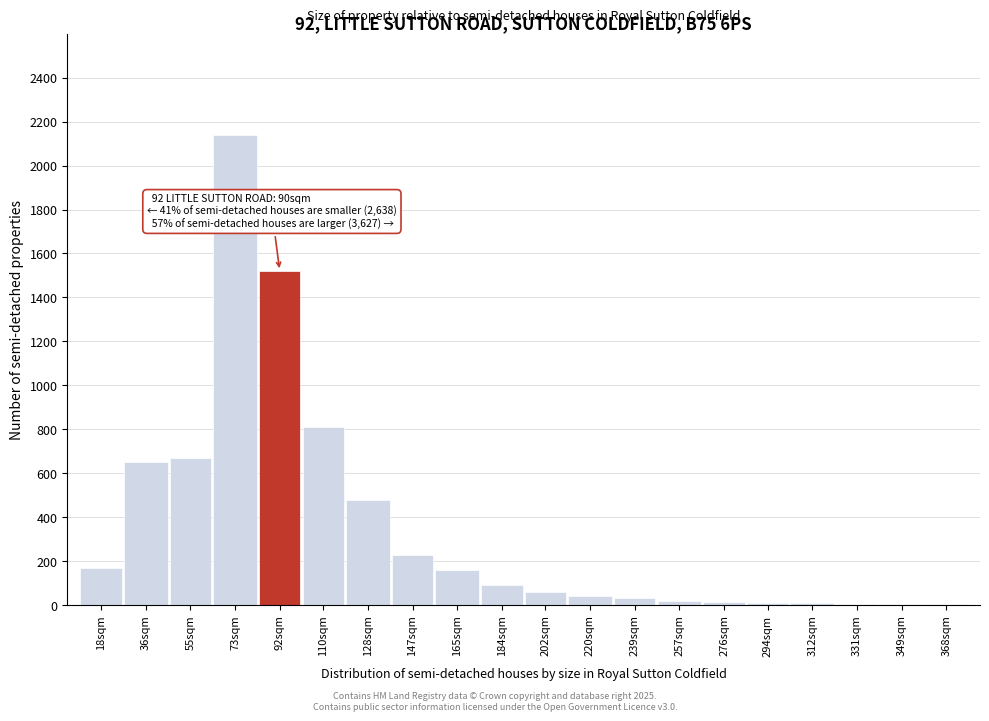

The chart shows a value of 60 at 202sqm. True or false?

True